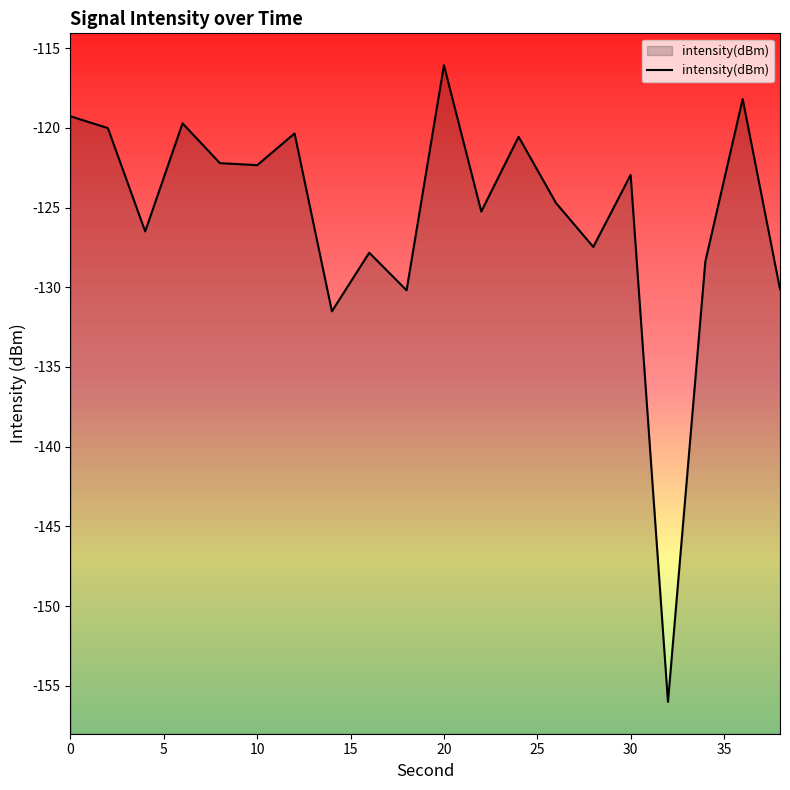

How many values are below -122?

13